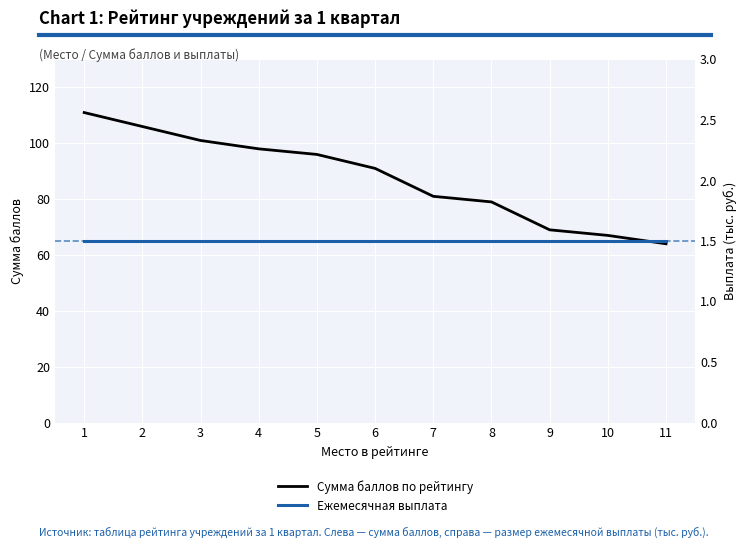

Where does the Сумма баллов по рейтингу series first go above 91?

1